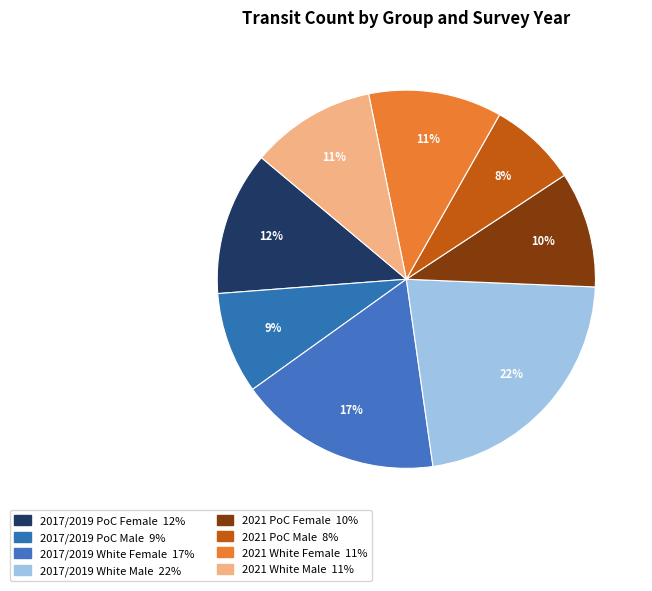

What is the ratio of the value at 2021 PoC Male to the value at 2021 White Female?

0.7